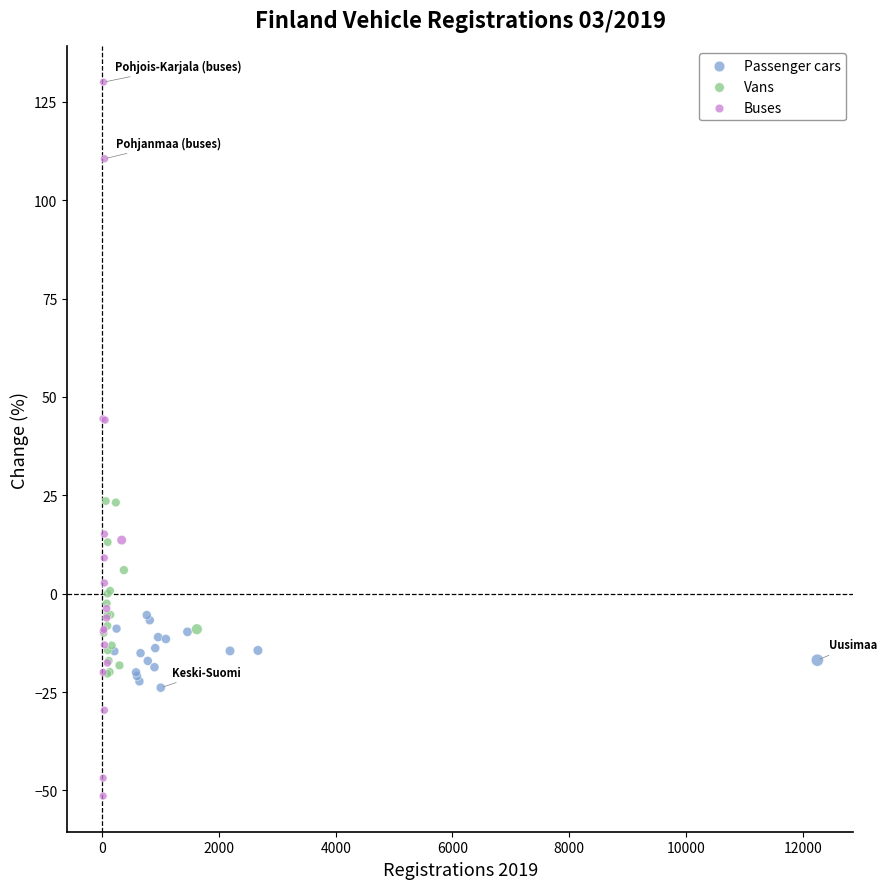

Which series has the largest Y range (max minus min)?

Buses